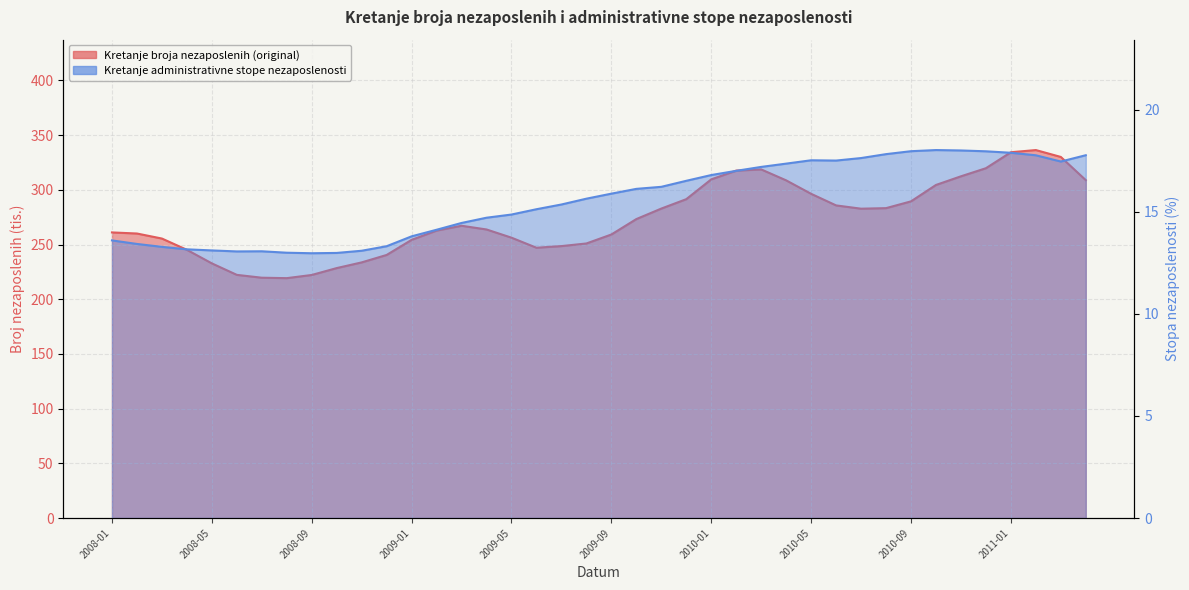

What is the lowest value of the Kretanje administrativne stope nezaposlenosti series?

13.0